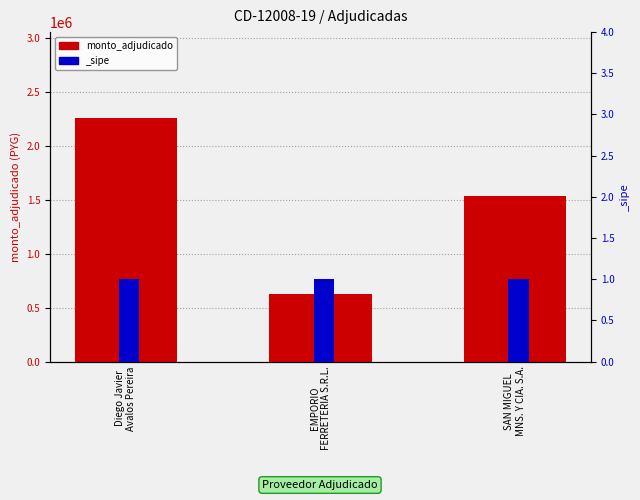

What is the difference between the maximum and minimum values?

1635170